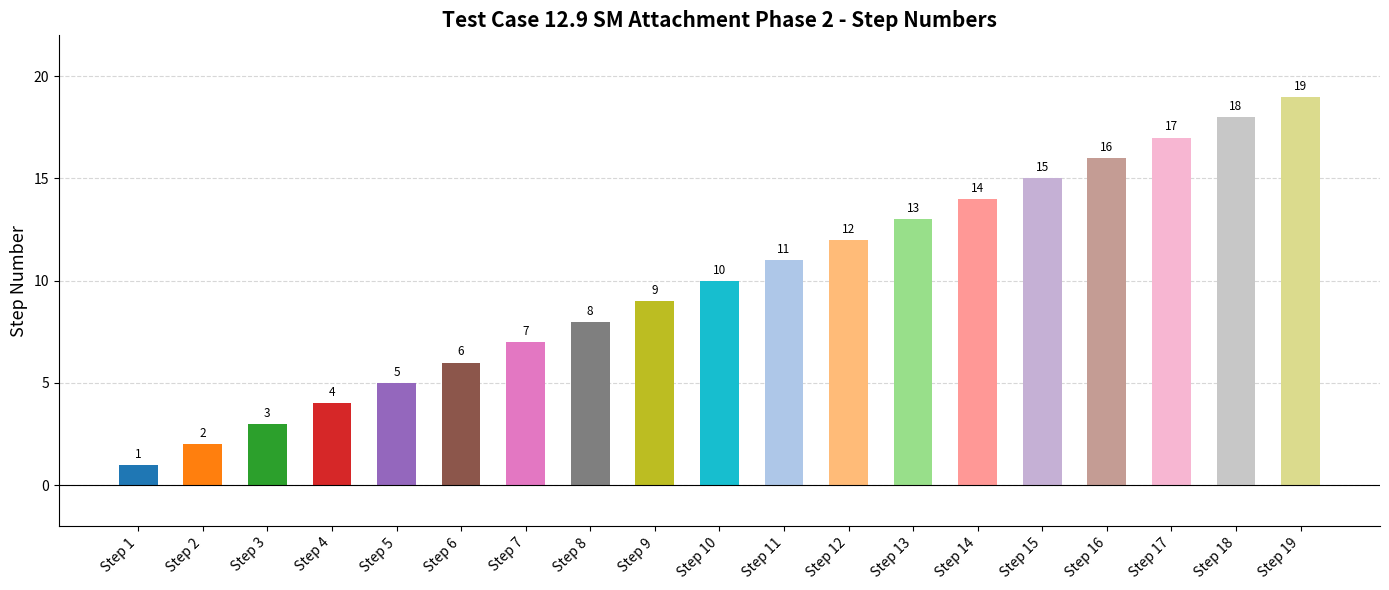

Read the value at Step 19, to the nearest 5.

20